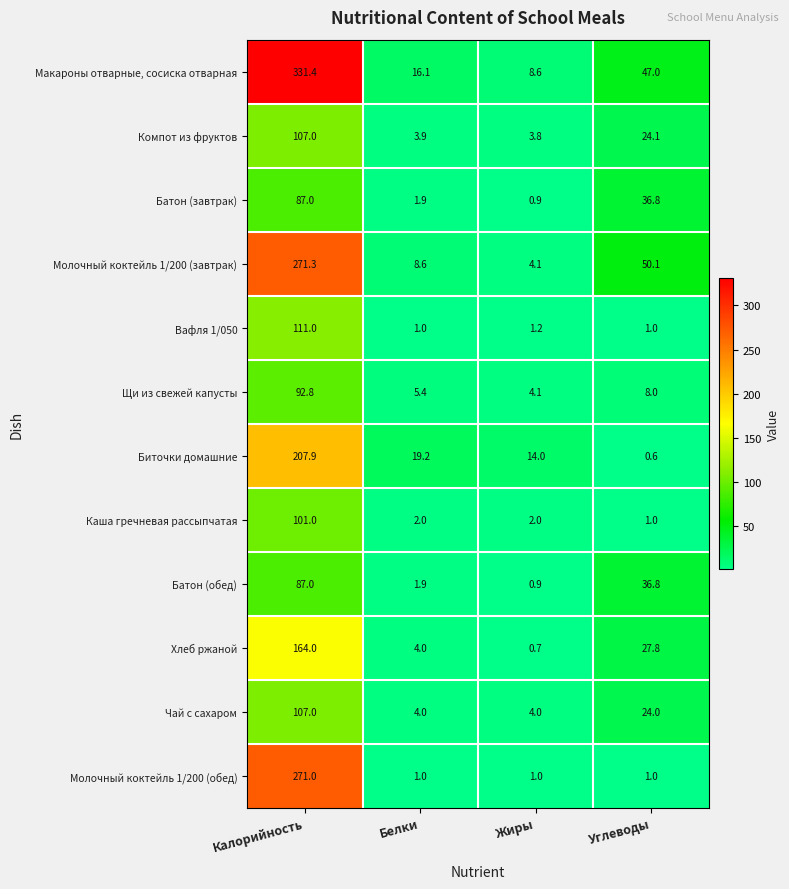

What is the spread (max minus min) of values at Калорийность?

244.4